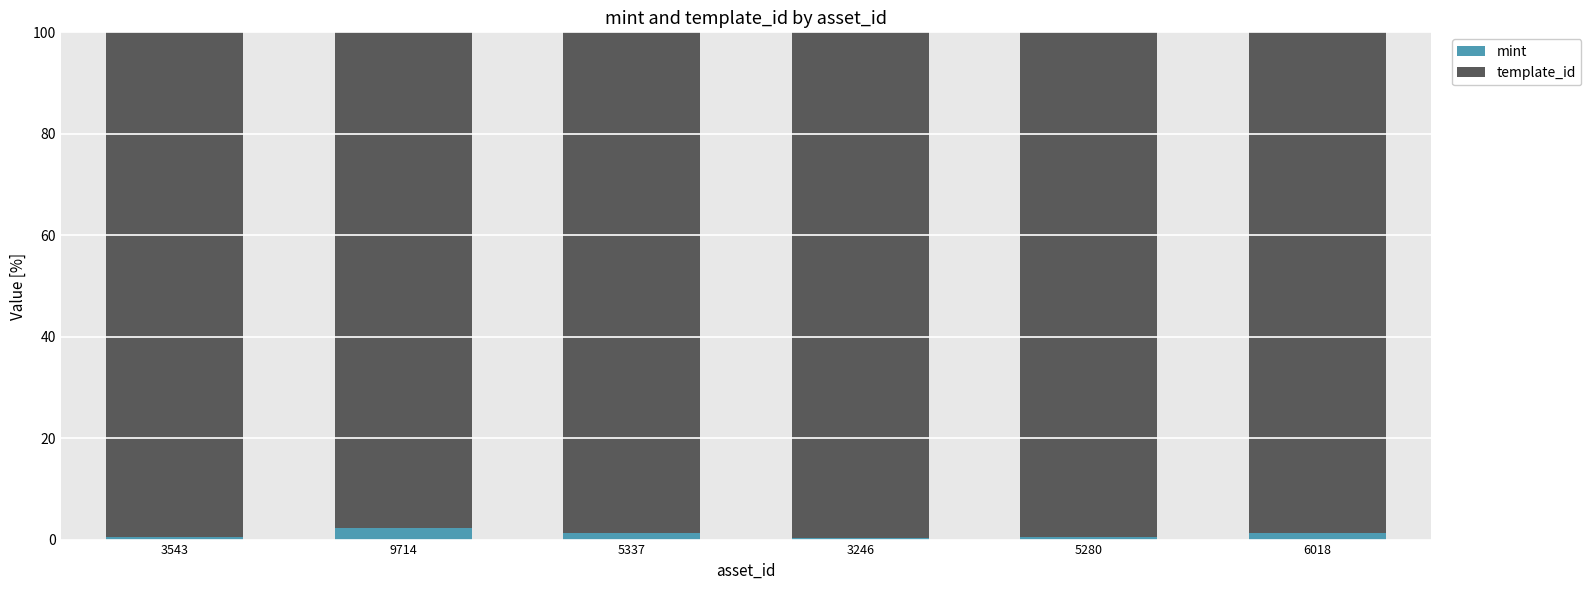

What is the sum of all mint values?

5.9